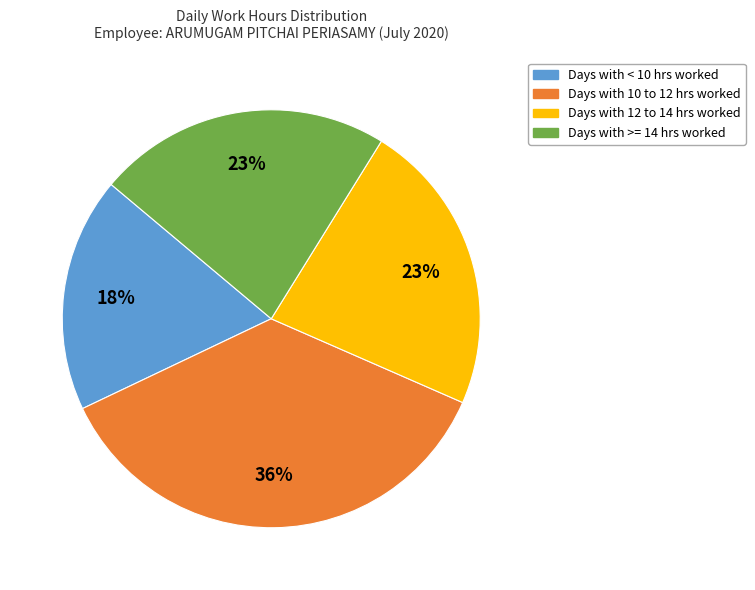

Count the number of slices in the pie.

4